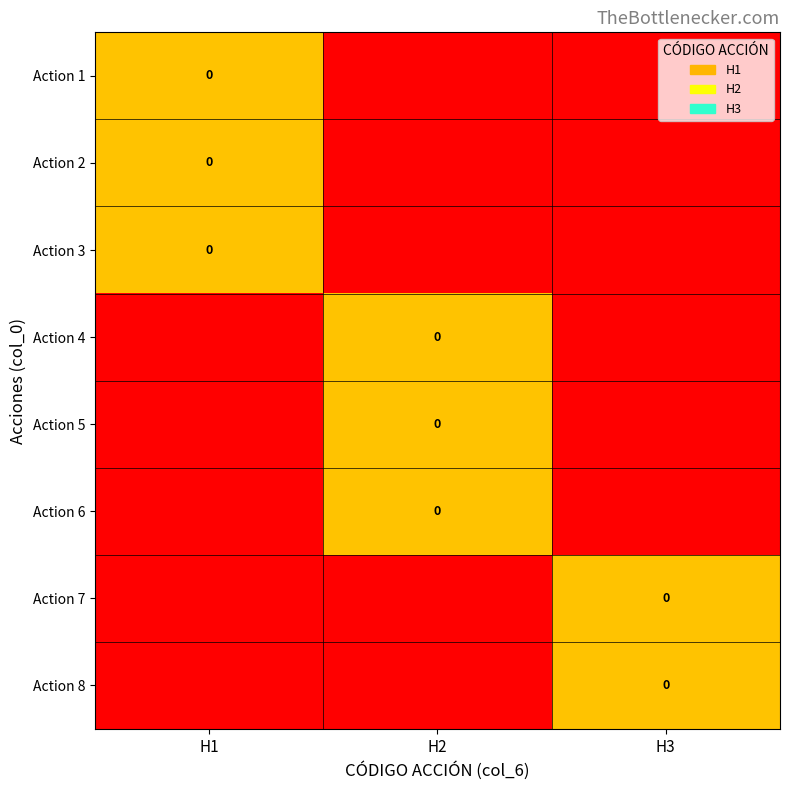

True or false: Action 5 has a value of -0.5 at H3.

True